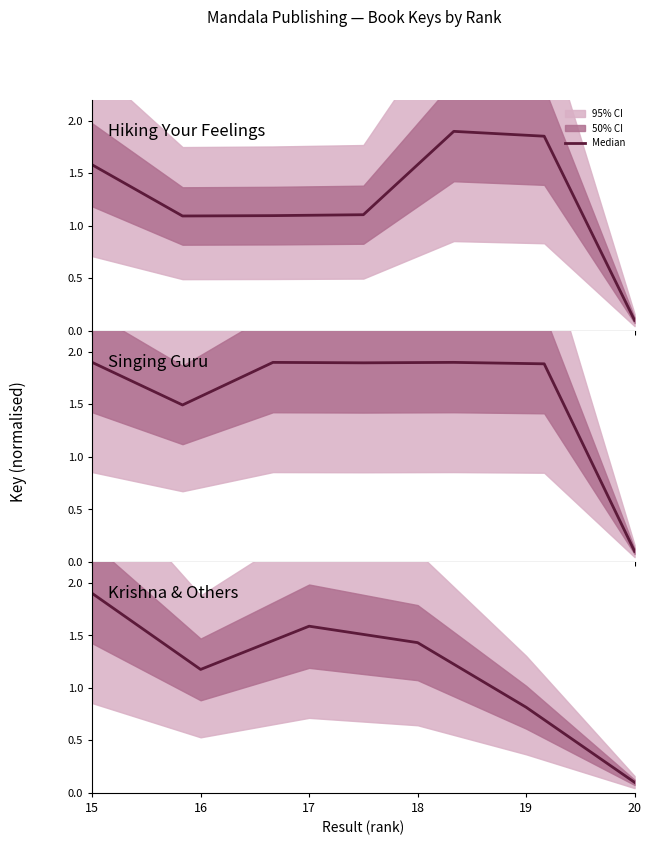

What is the ratio of the value at 16 to the value at 18?

0.8